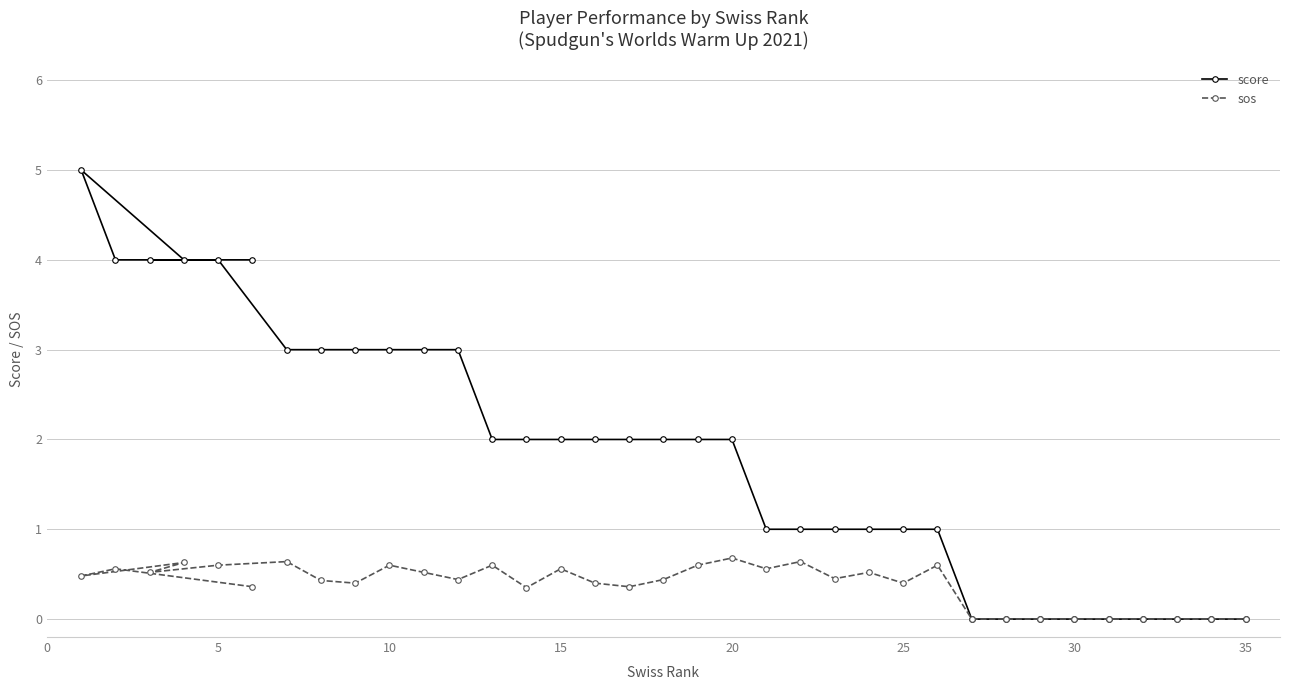

How many lines are shown in the chart?

2